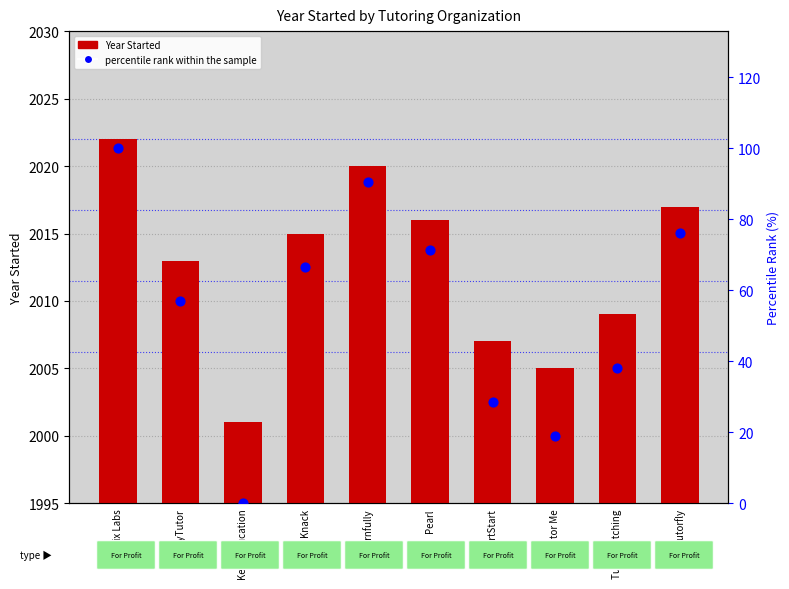

Which series contains the lowest Y value?

percentile rank within the sample